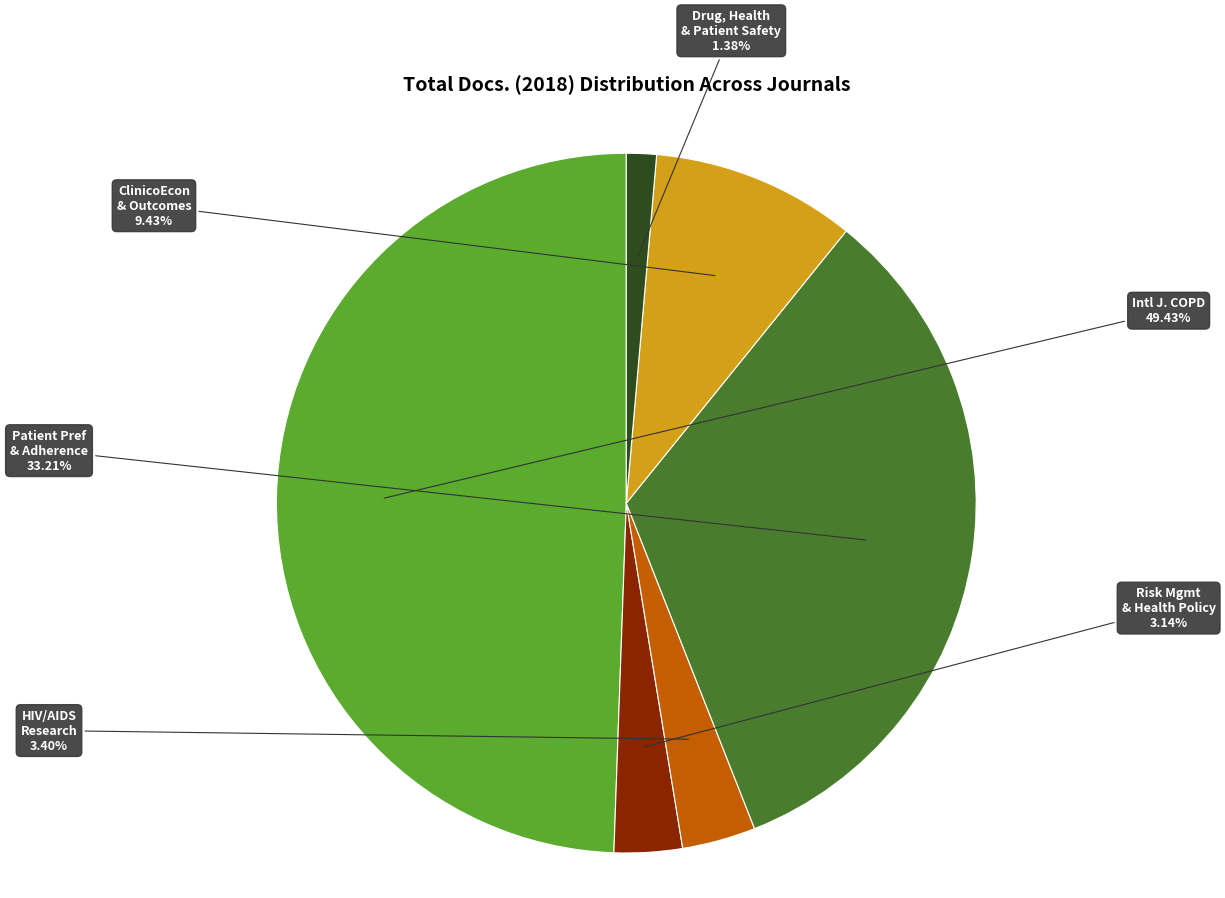

Does any single category account for the majority?

No